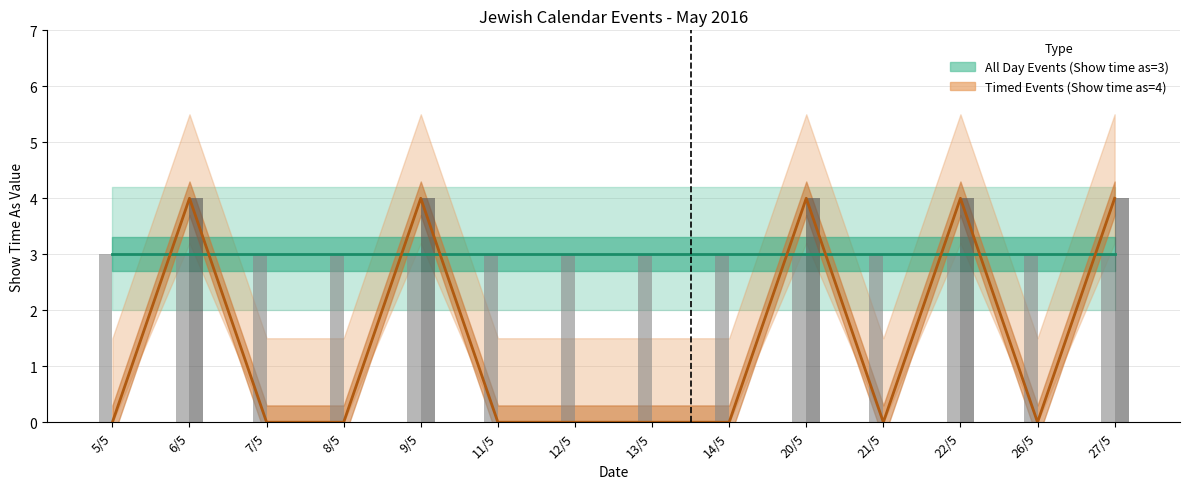

Is it true that the value at 14/5 is 0?

True